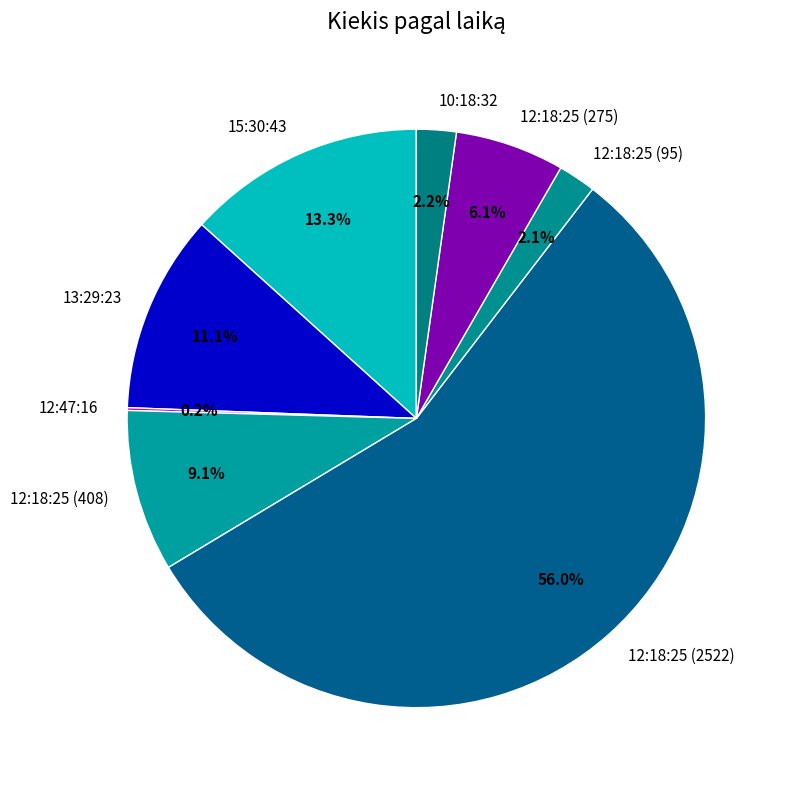

Which has a higher value, 12:18:25 (275) or 13:29:23?

13:29:23